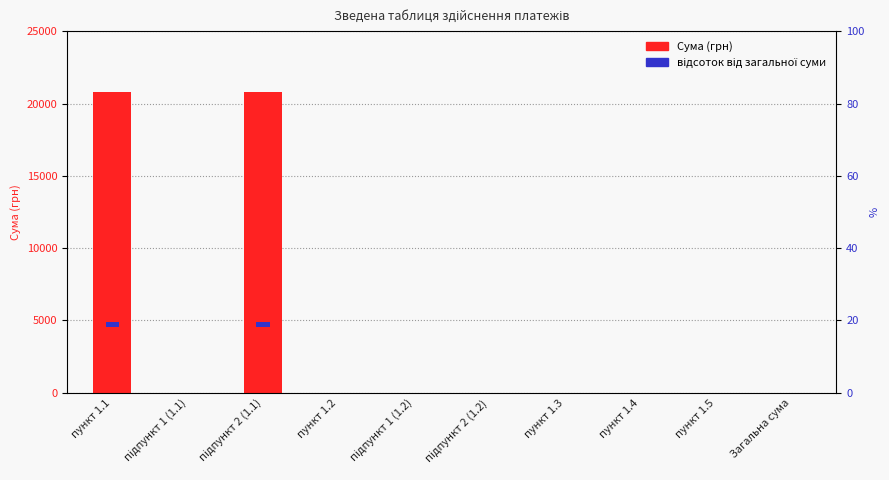

The chart shows a value of 0 at пункт 1.5. True or false?

True